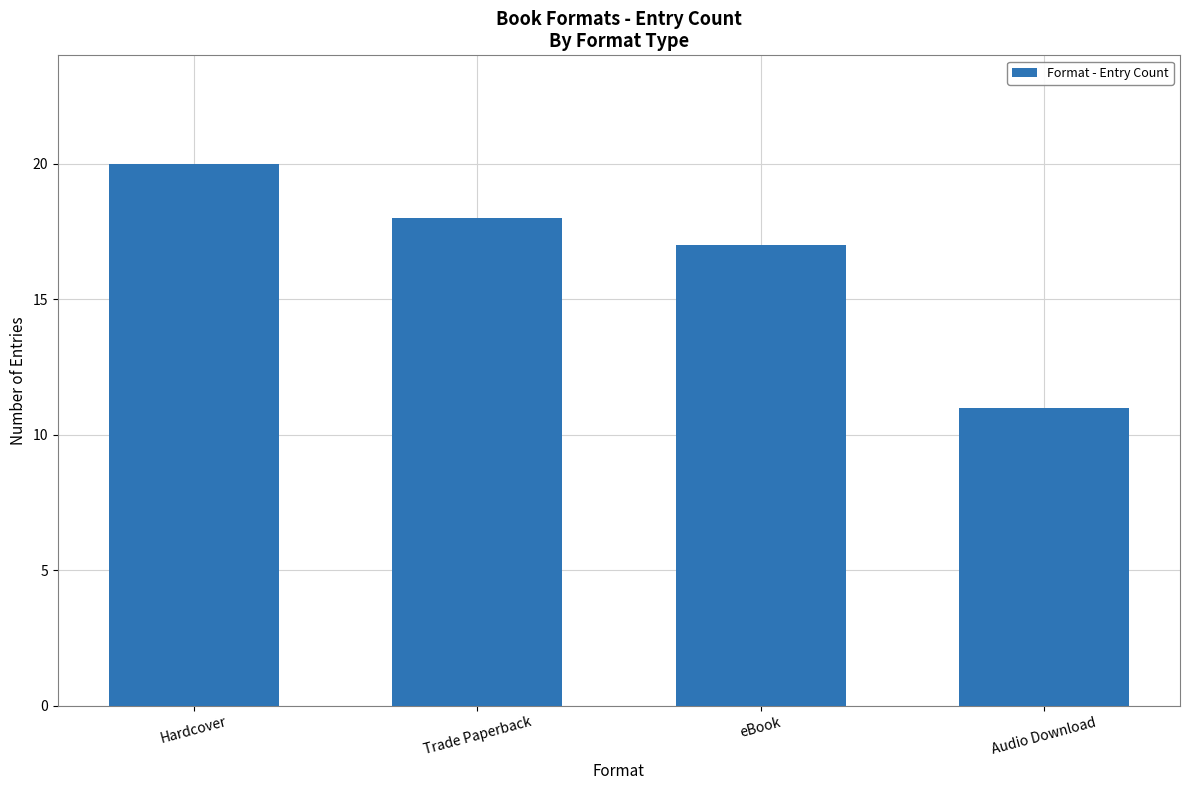

What is the difference between the maximum and second lowest values?

3